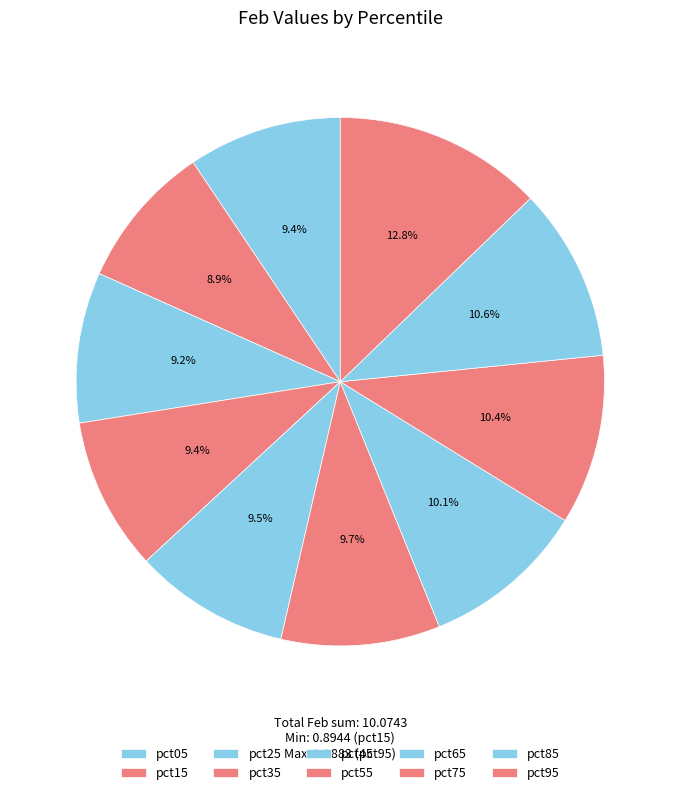

What is the total percentage of pct45 and pct35?

18.9%